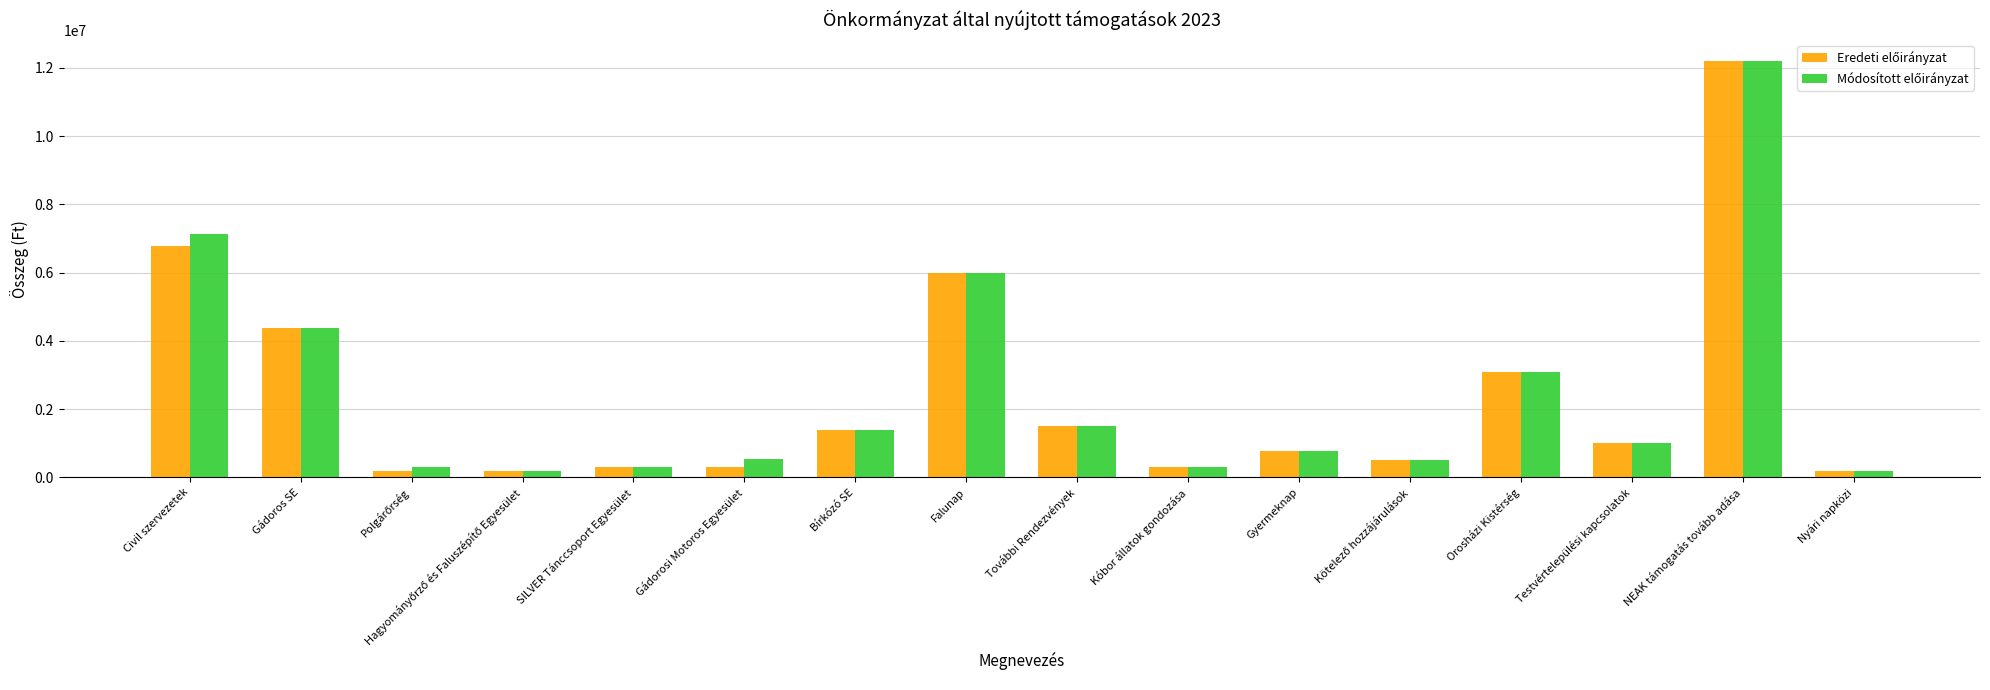

At how many categories does at least one series exceed 2227999?

5